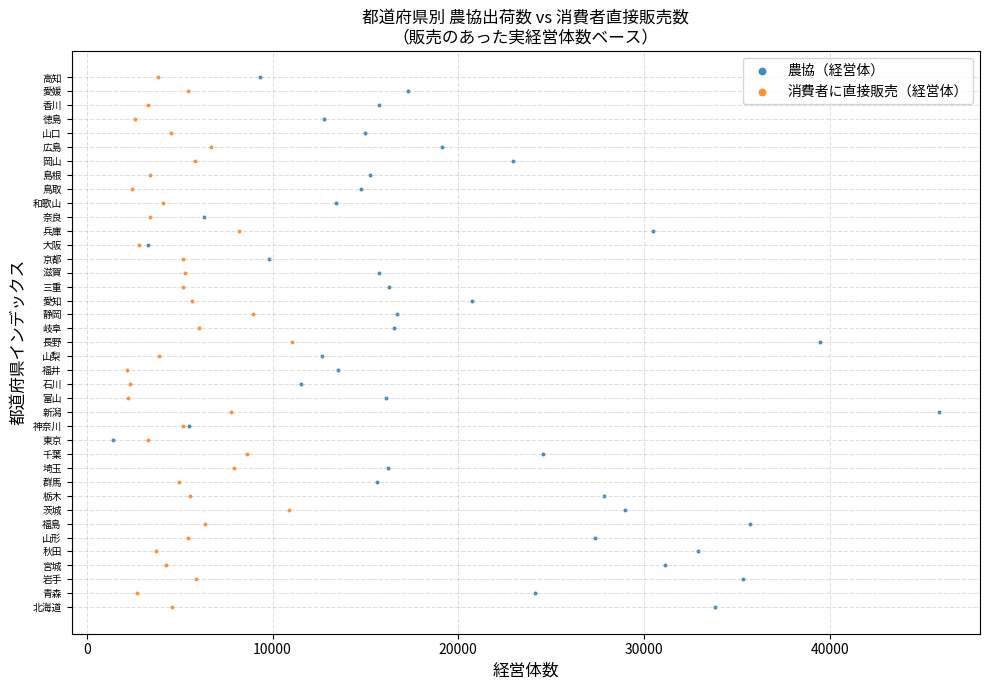

What are all the series names shown in the legend?

農協（経営体）, 消費者に直接販売（経営体）